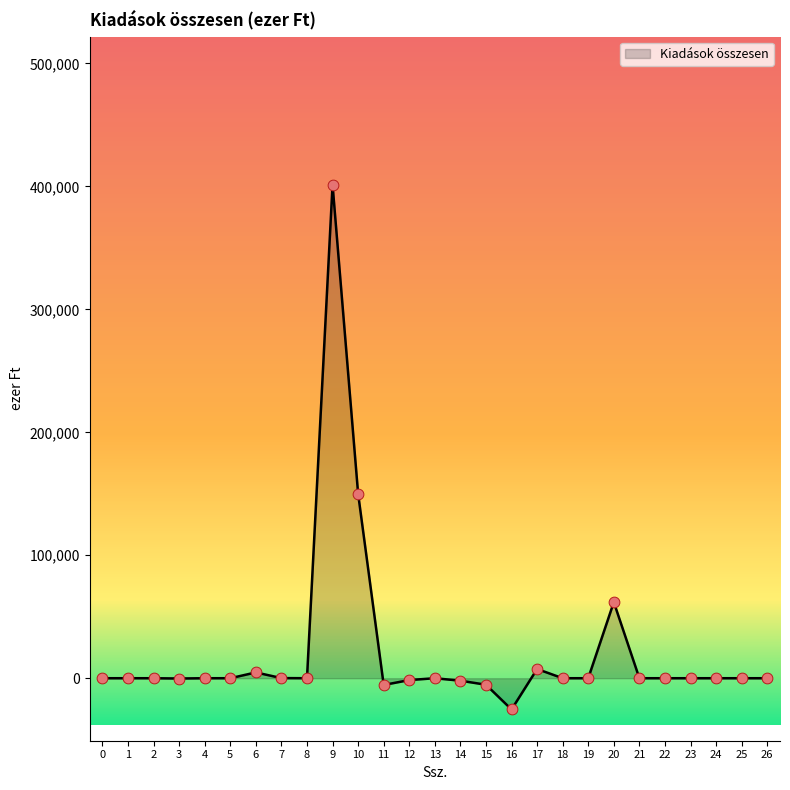

What is the smallest value displayed?

-25416.0